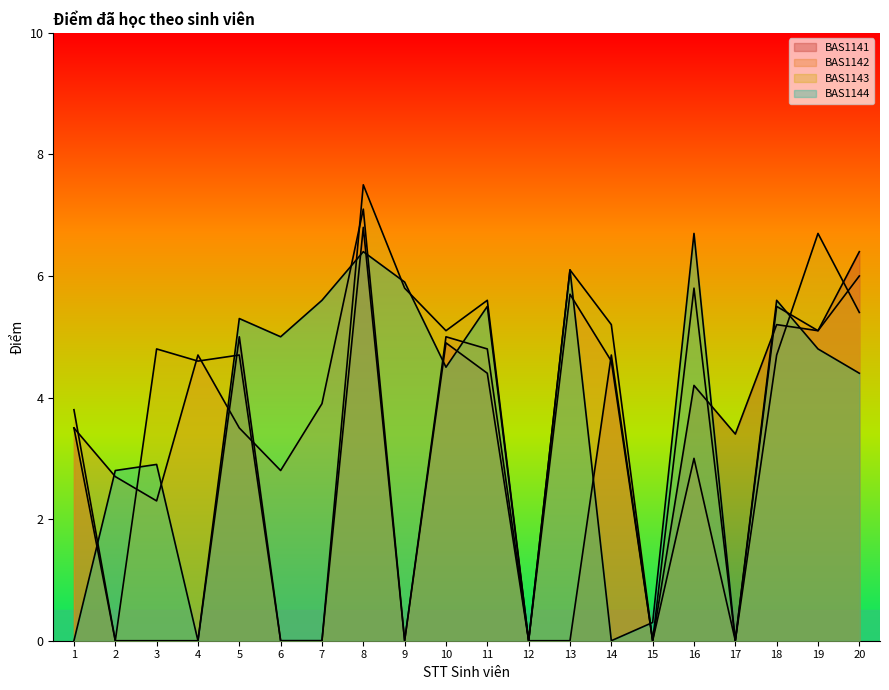

Between 18 and 16, which is larger?

16